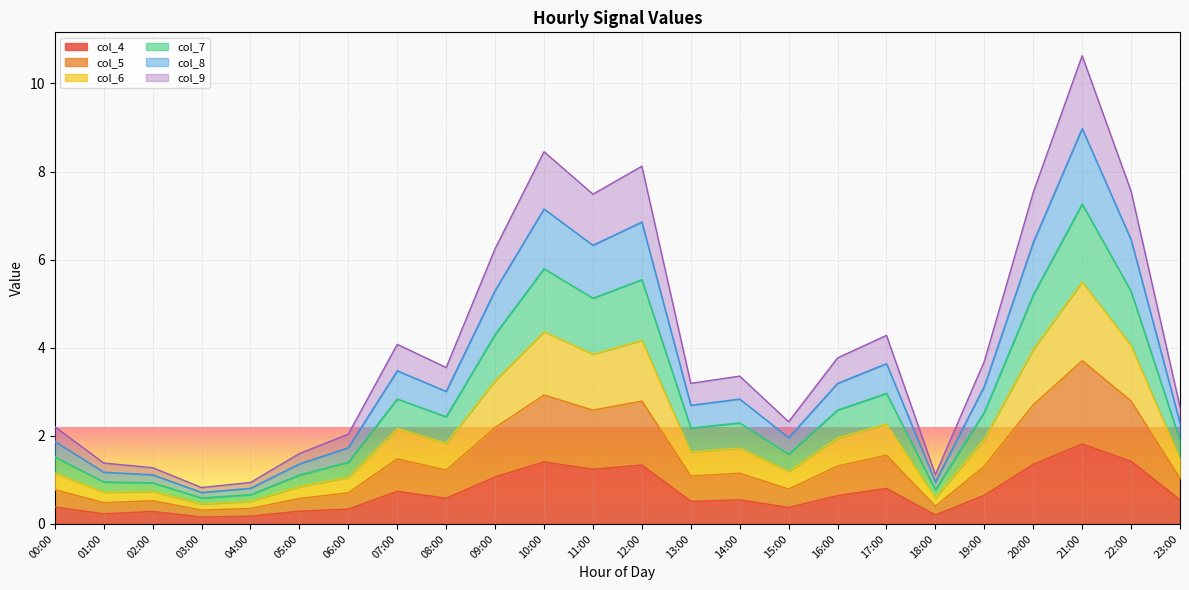

True or false: col_9 and col_5 intersect in this chart.

False